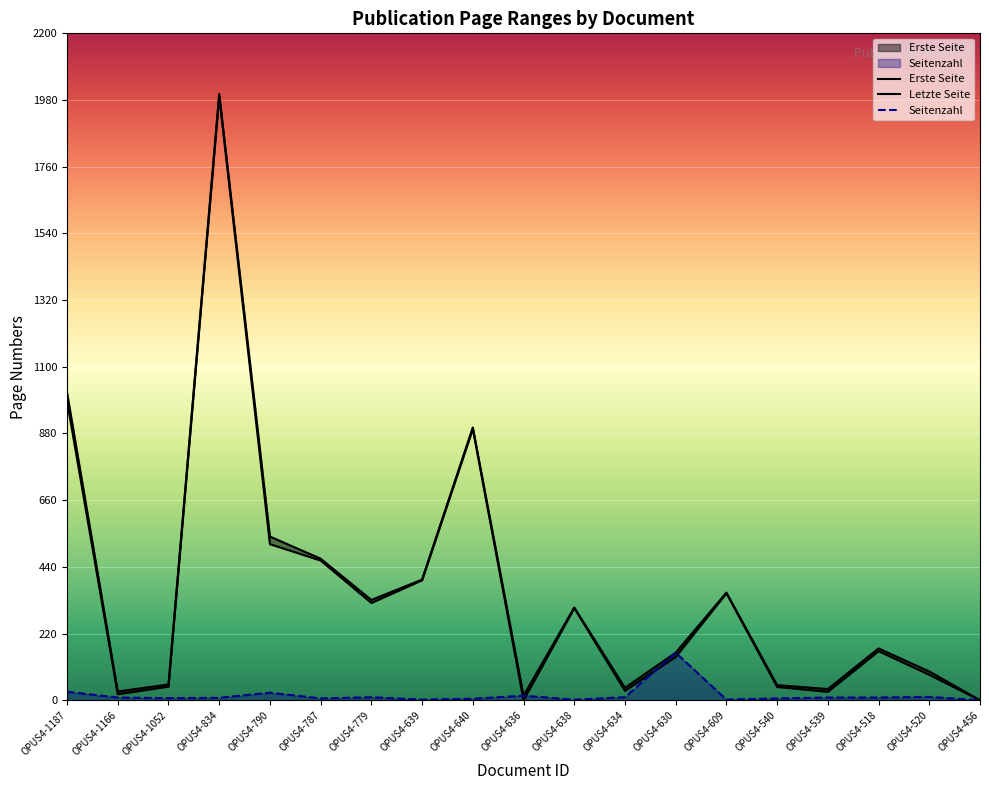

Is it true that Letzte Seite equals 640 at OPUS4-1187?

False